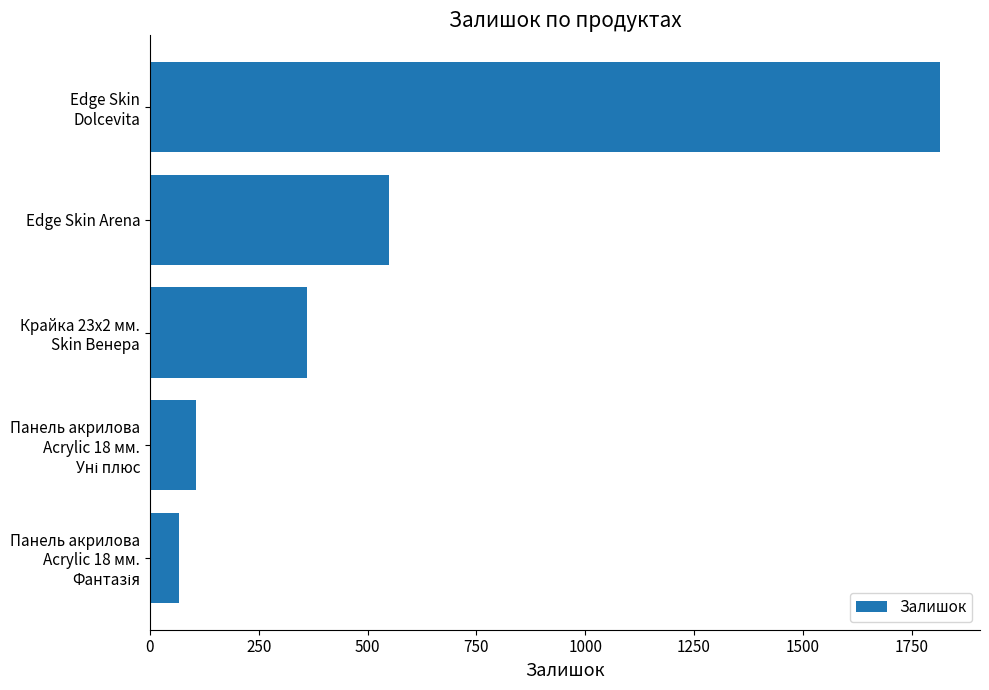

At which label is the value closest to 941?

Edge Skin Arena